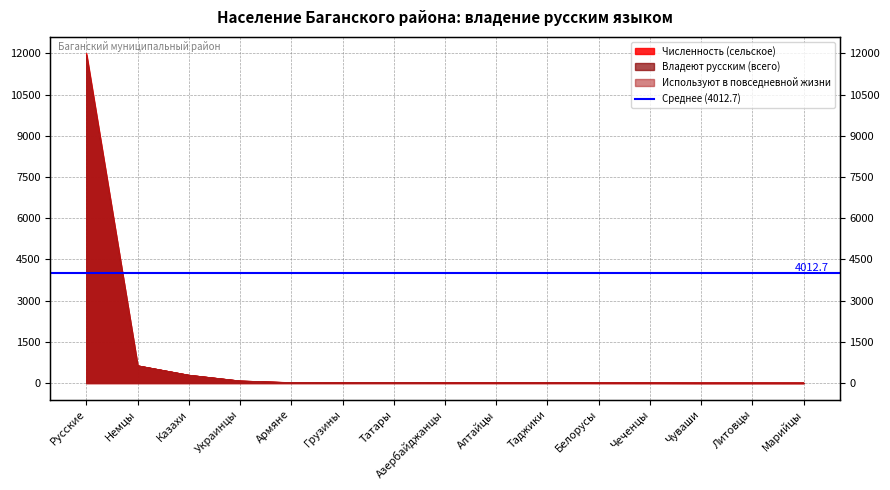

What is the label of the 7th point from the left?

Татары